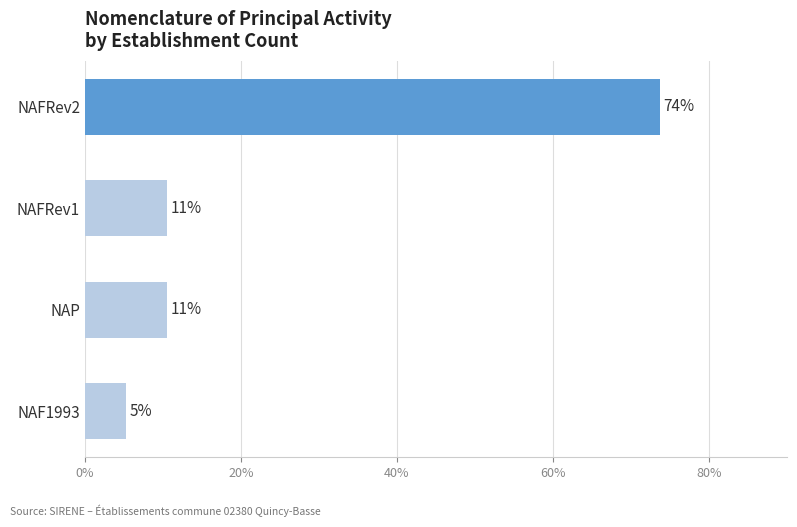

How many bars are there in total?

4